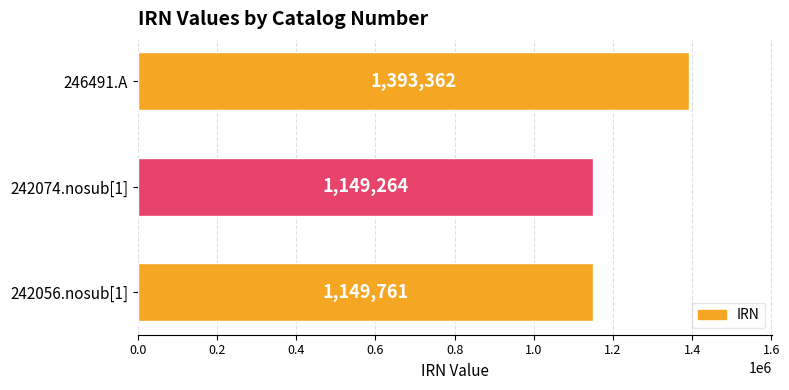

What is the difference between the maximum and minimum values?

244098